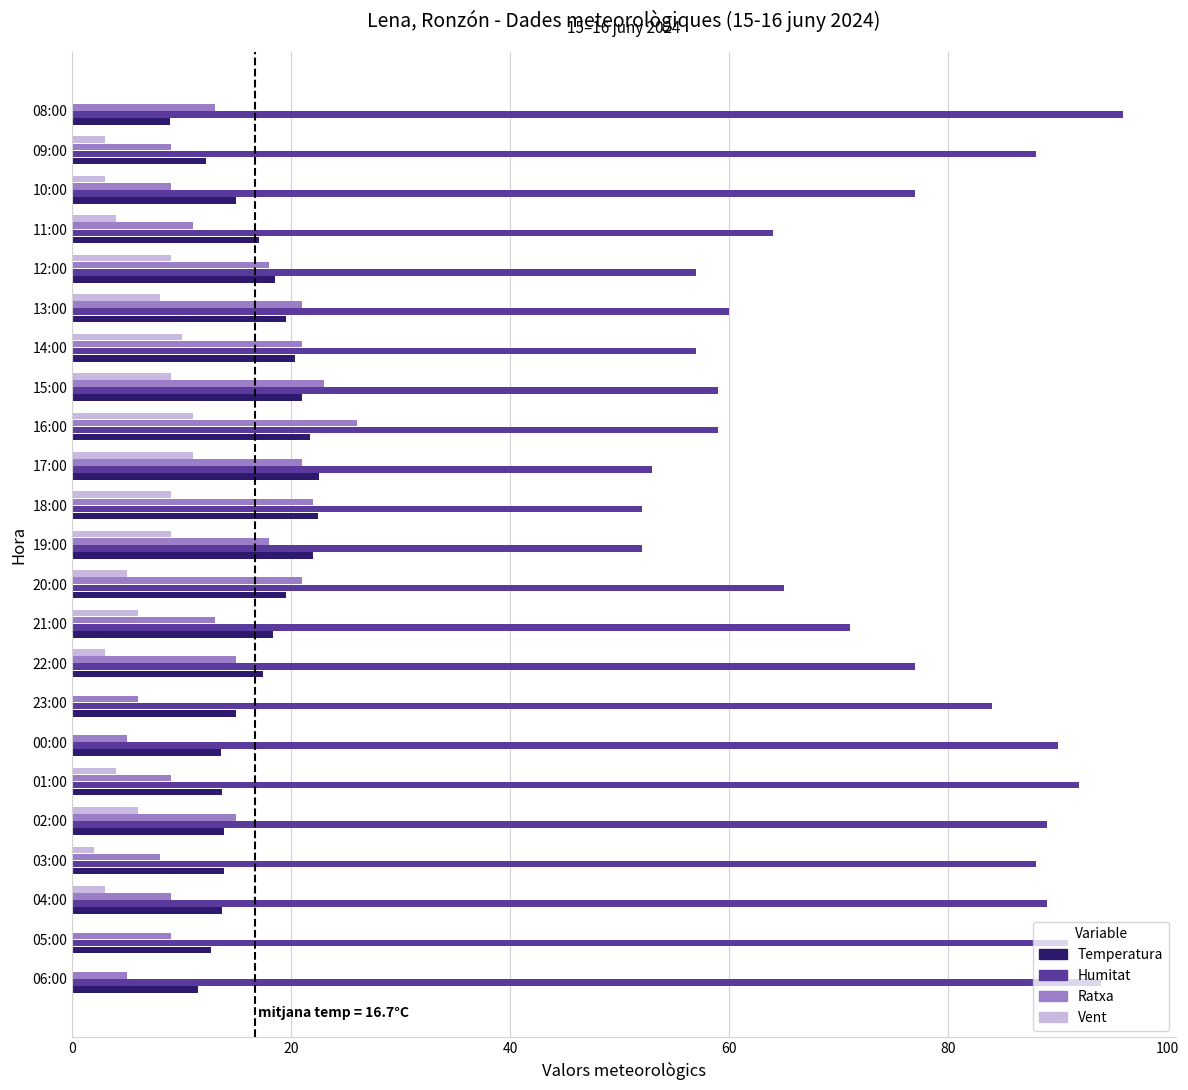

Where is Vent nearest to the value 5?

20:00